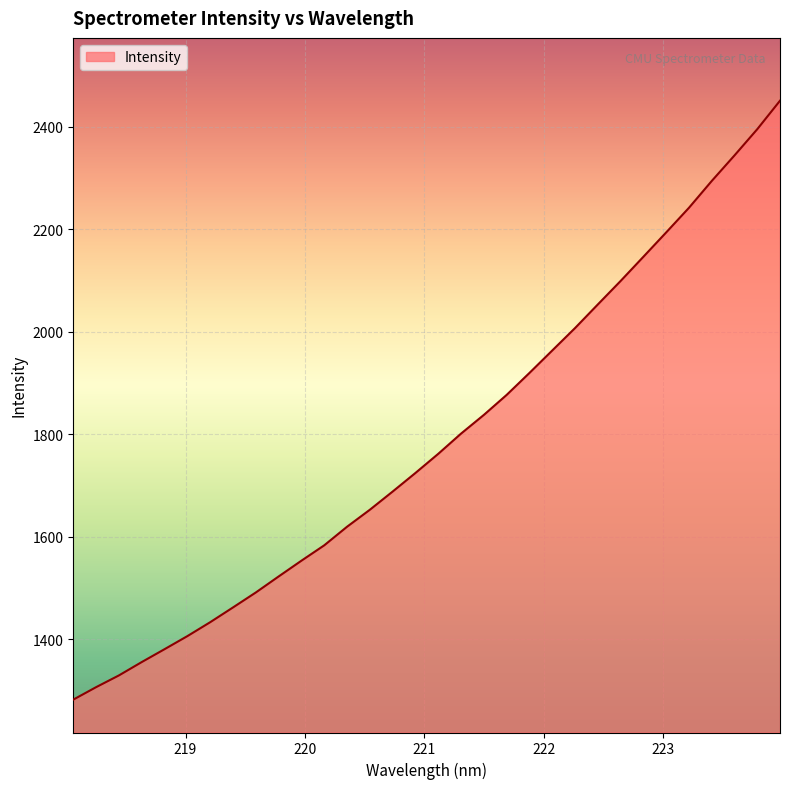

What is the difference between the maximum and minimum values?

1168.6